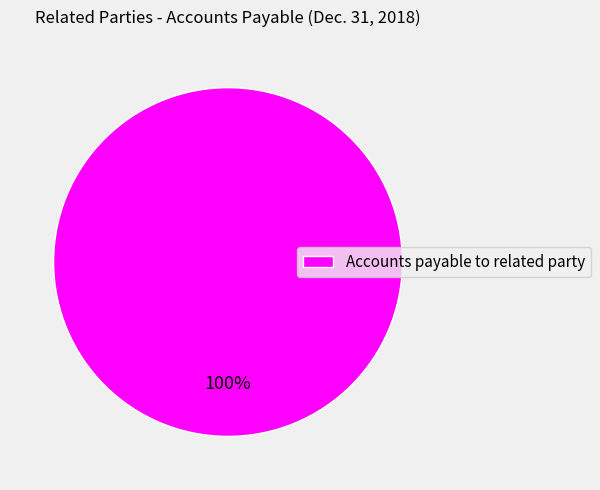

What percentage is the Accounts payable to related party slice, to the nearest percent?

100%